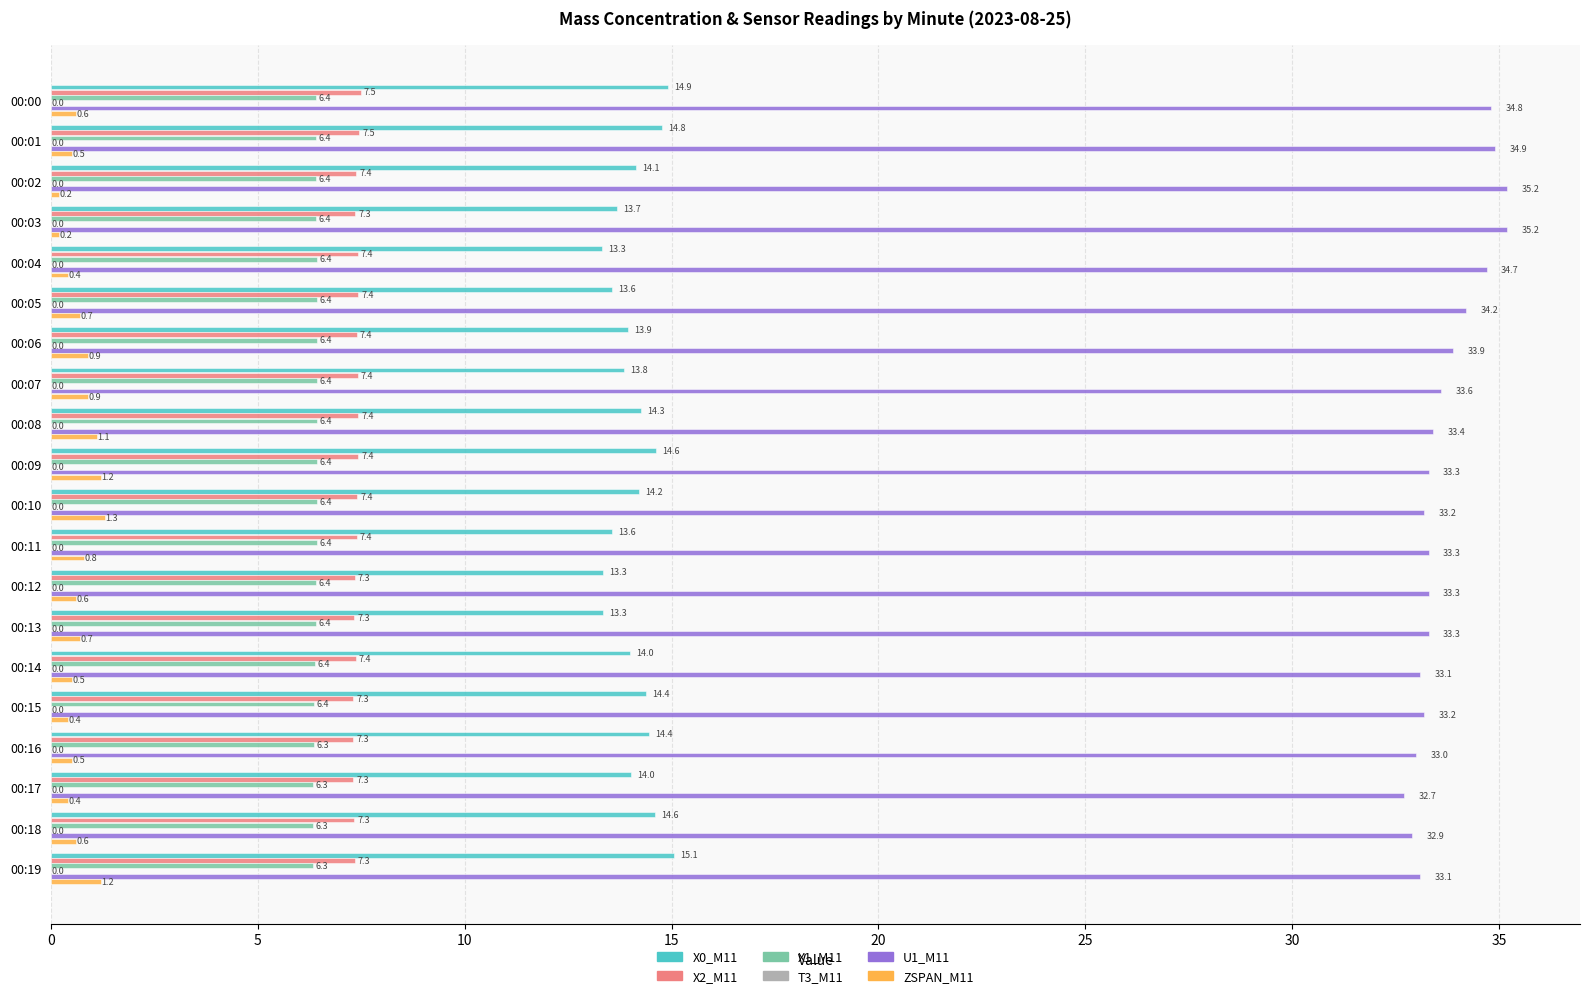

What is the average value of the X0_M11 series?

14.1